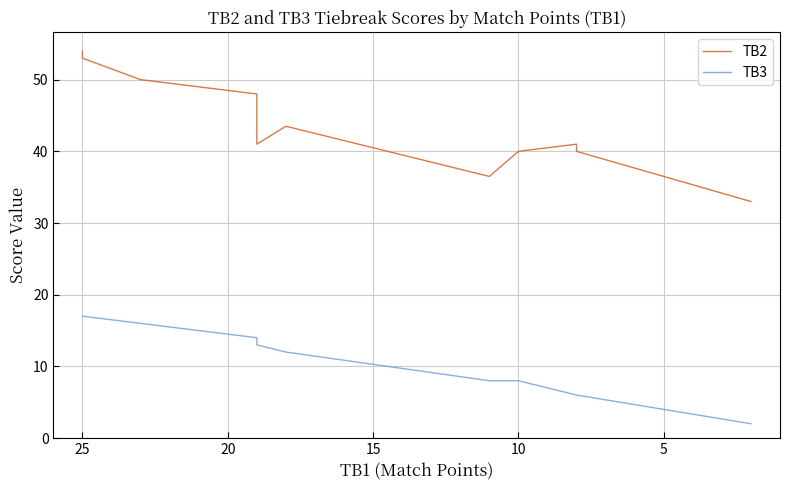

Which series has the largest range (max minus min)?

TB2